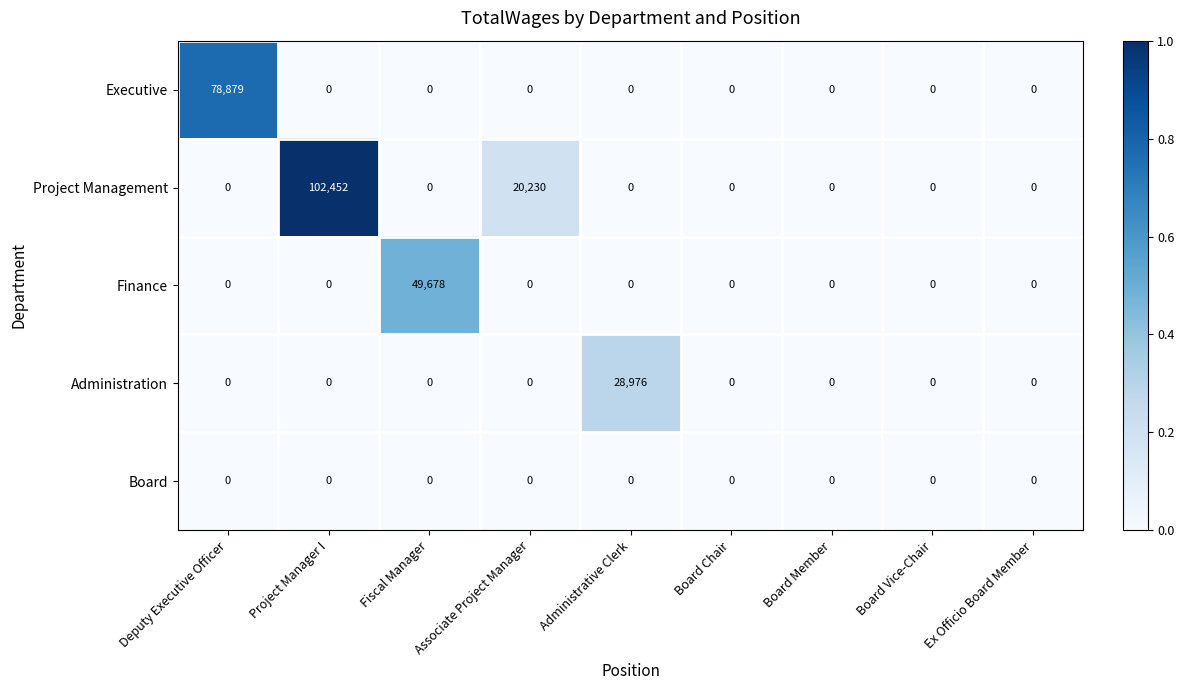

At which label does Project Management reach its peak?

Project Manager I